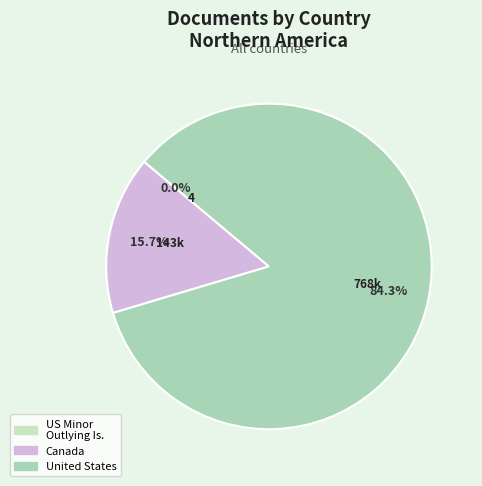

What is the smallest slice in the pie chart?

United States Minor Outlying Islands